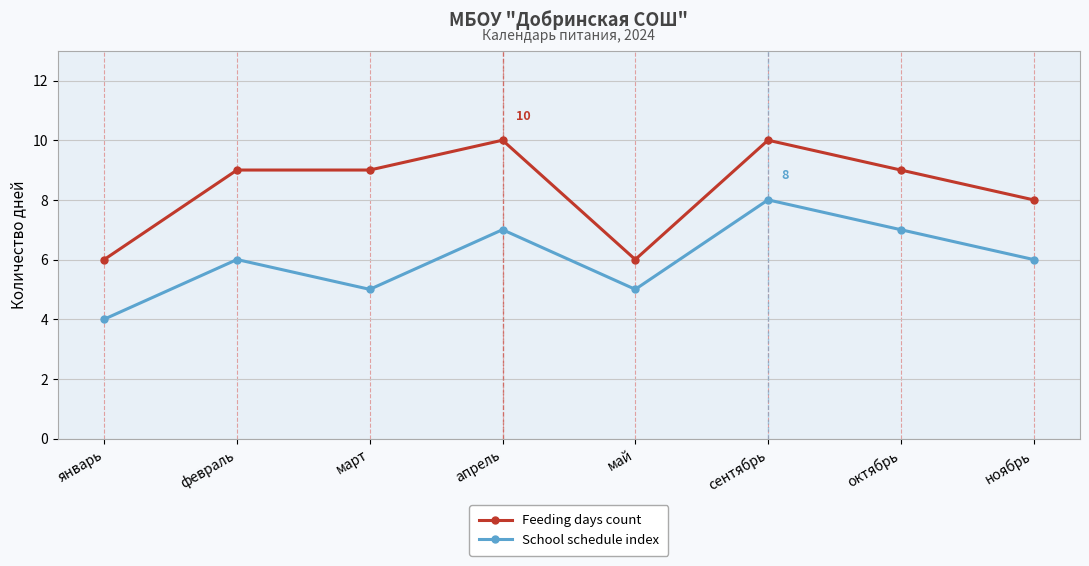

At which category does School schedule index reach its first local peak?

февраль